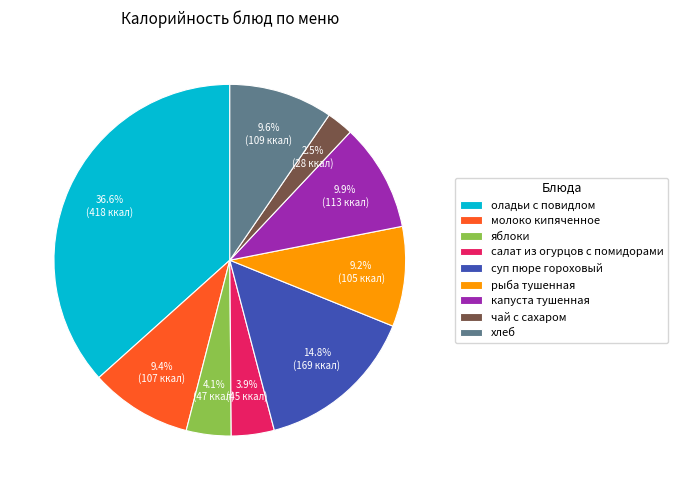

What is the smallest slice in the pie chart?

чай с сахаром